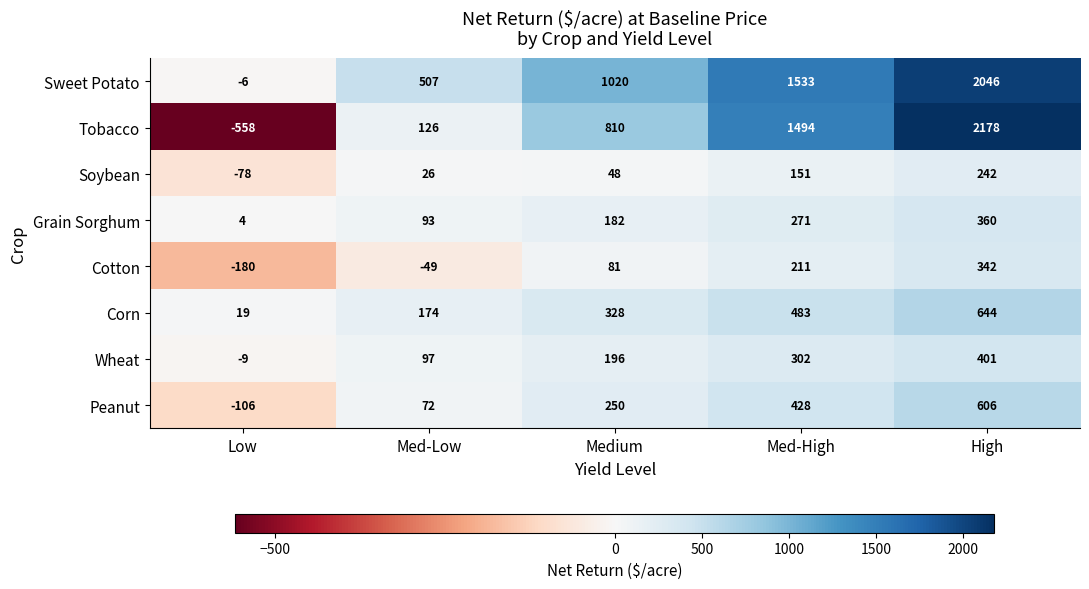

At which category does the chart reach its minimum across all series?

Low